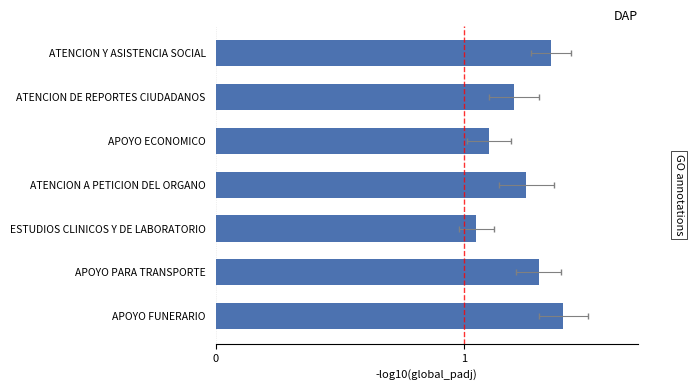

How many series are shown in this chart?

1